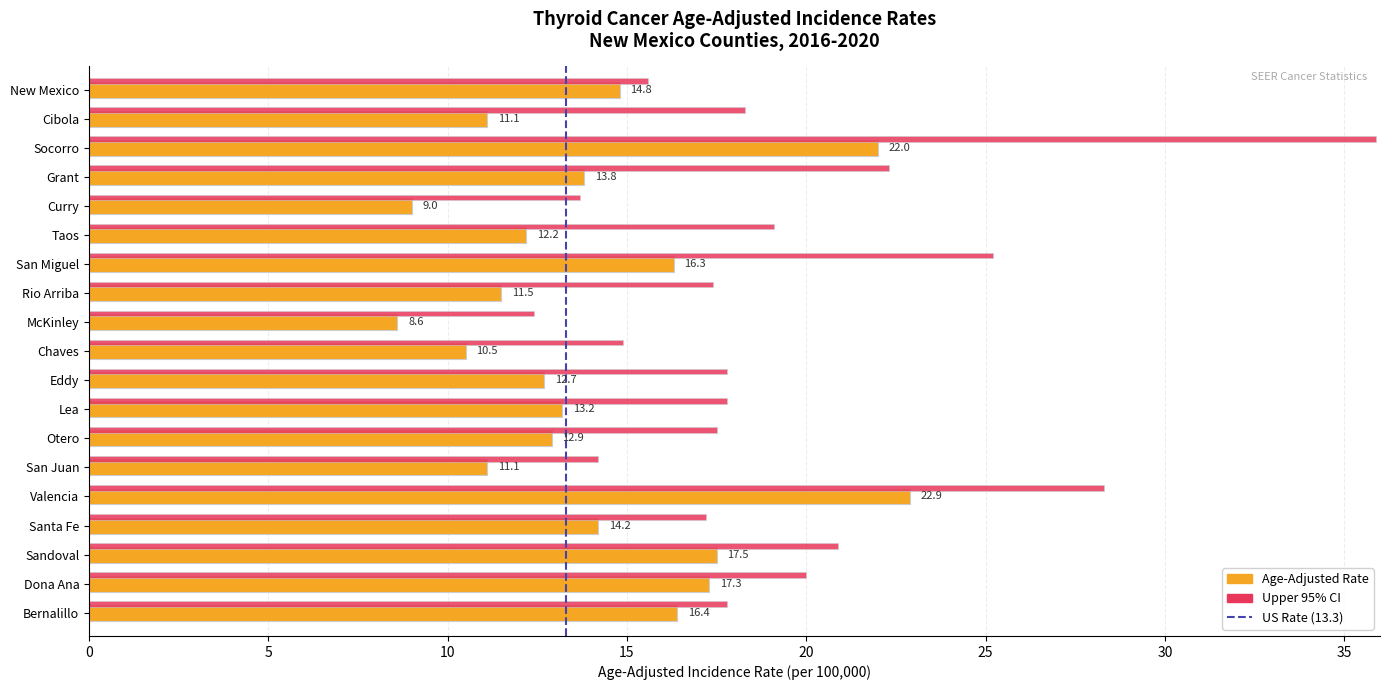

Which label corresponds to the largest value in the chart?

Socorro